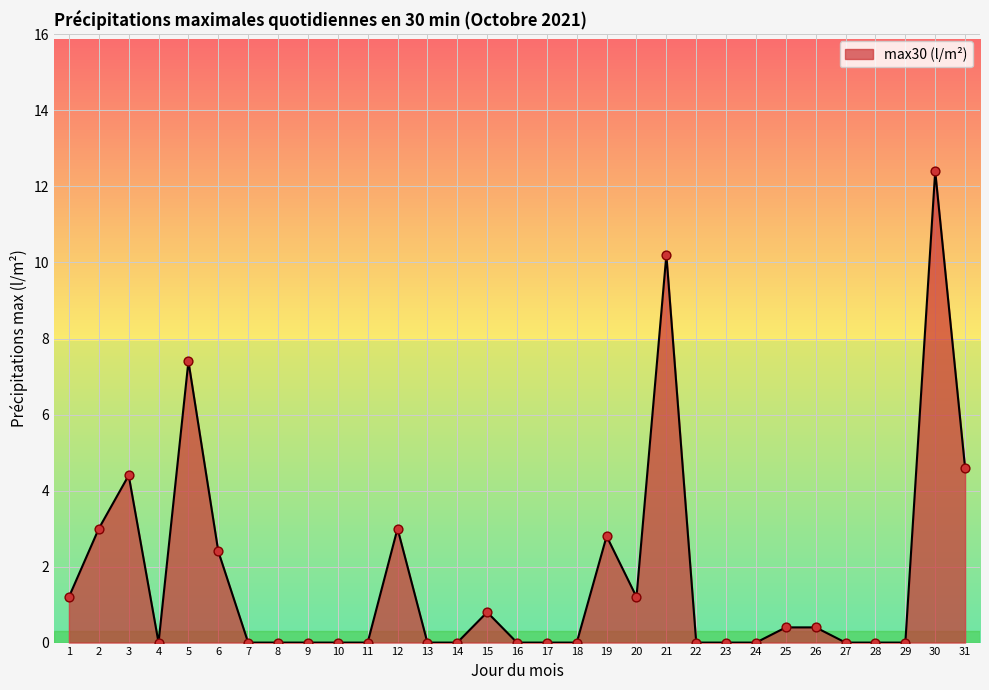

Approximately how many times larger is the value at 31 compared to 30?

0.4